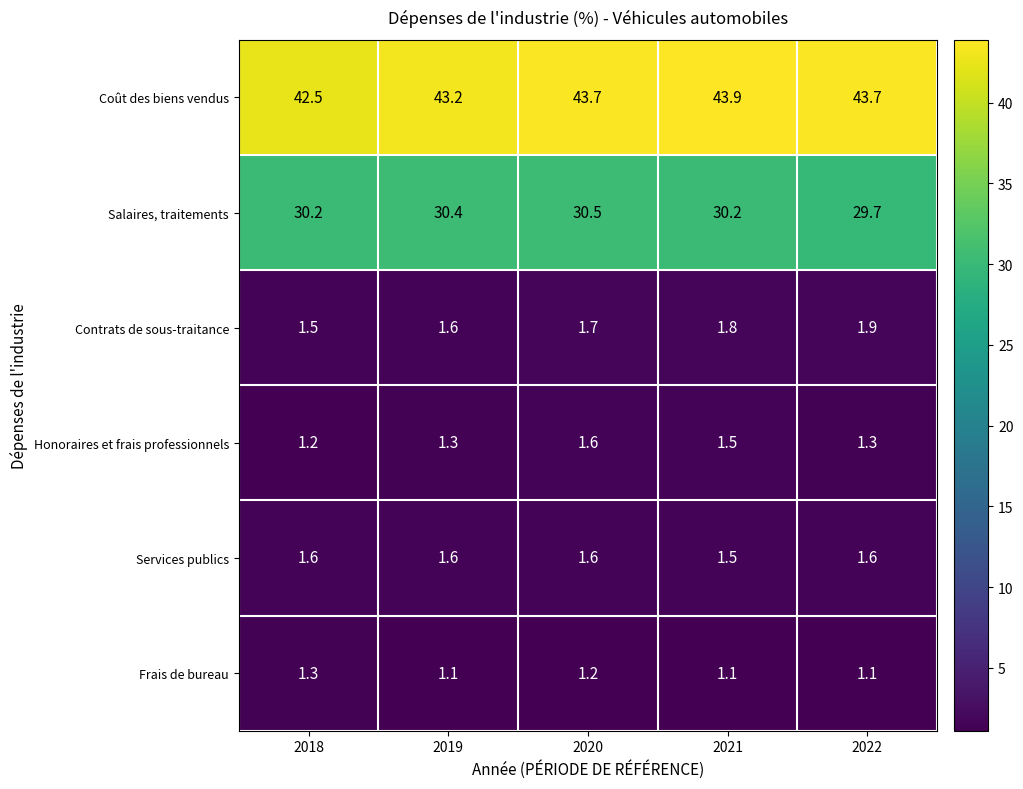

Which series changed the most between 2021 and 2022?

Salaires, traitements